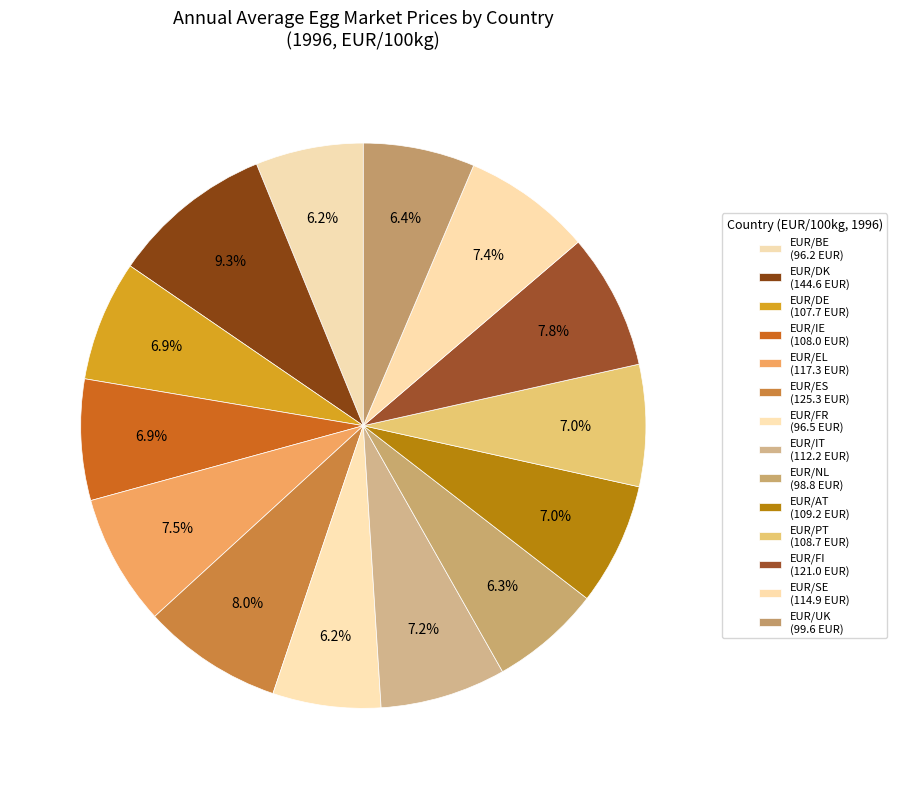

How many slices are in this pie chart?

14